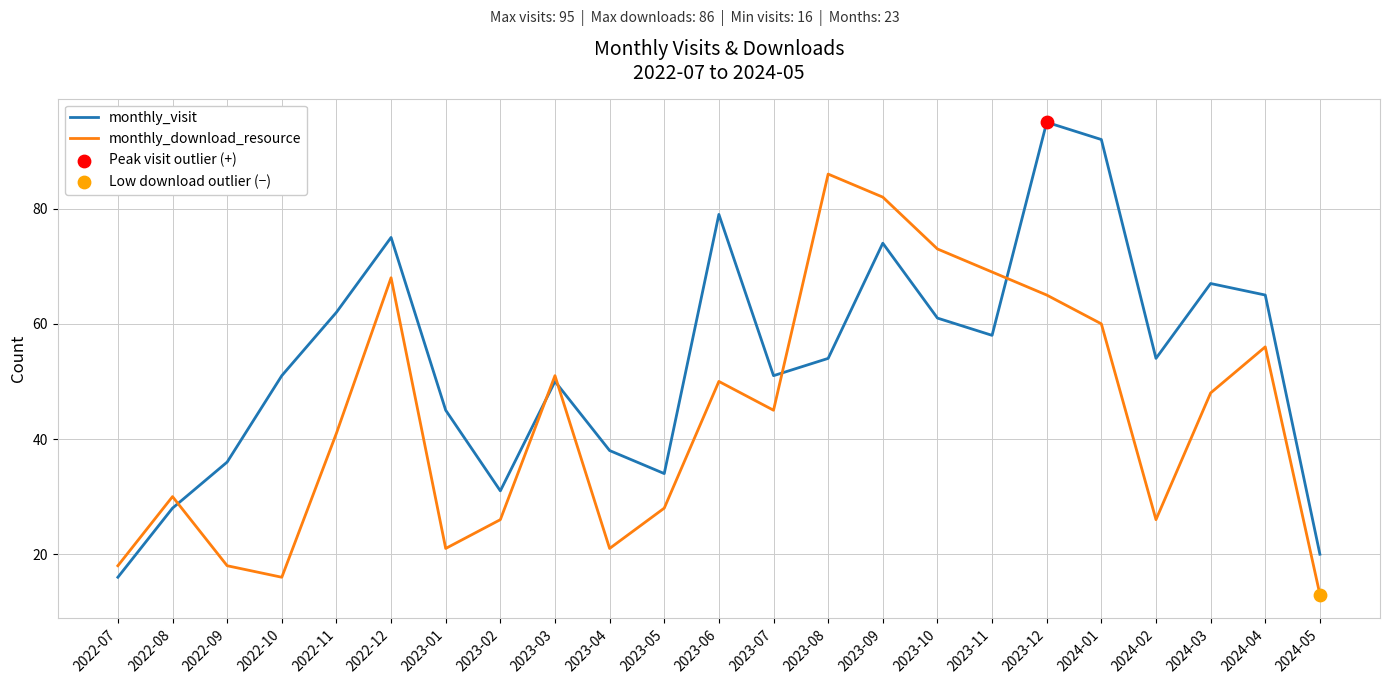

What position from the right is 2022-10?

20